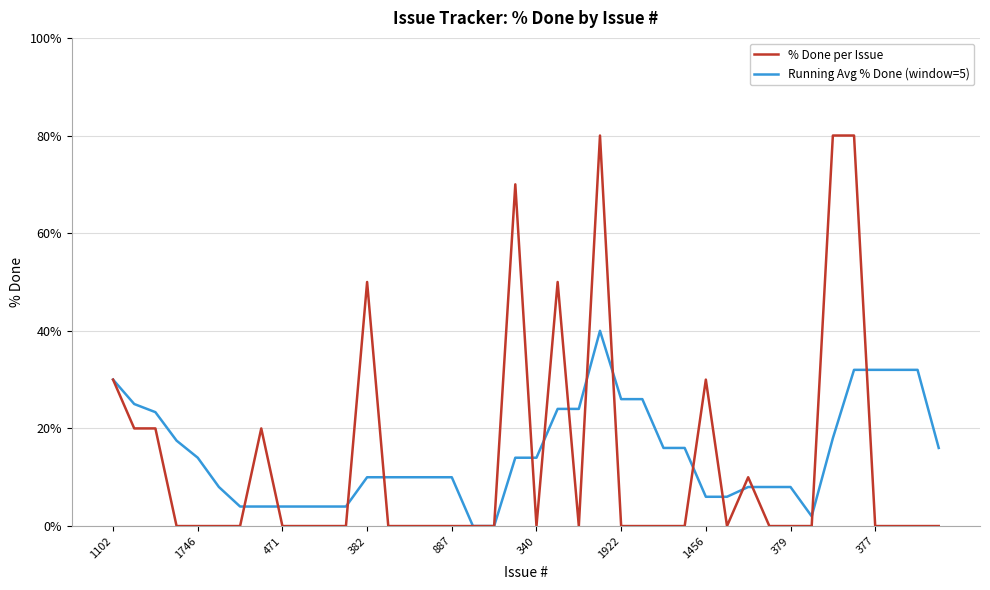

What is the maximum value for % Done per Issue?

80.0